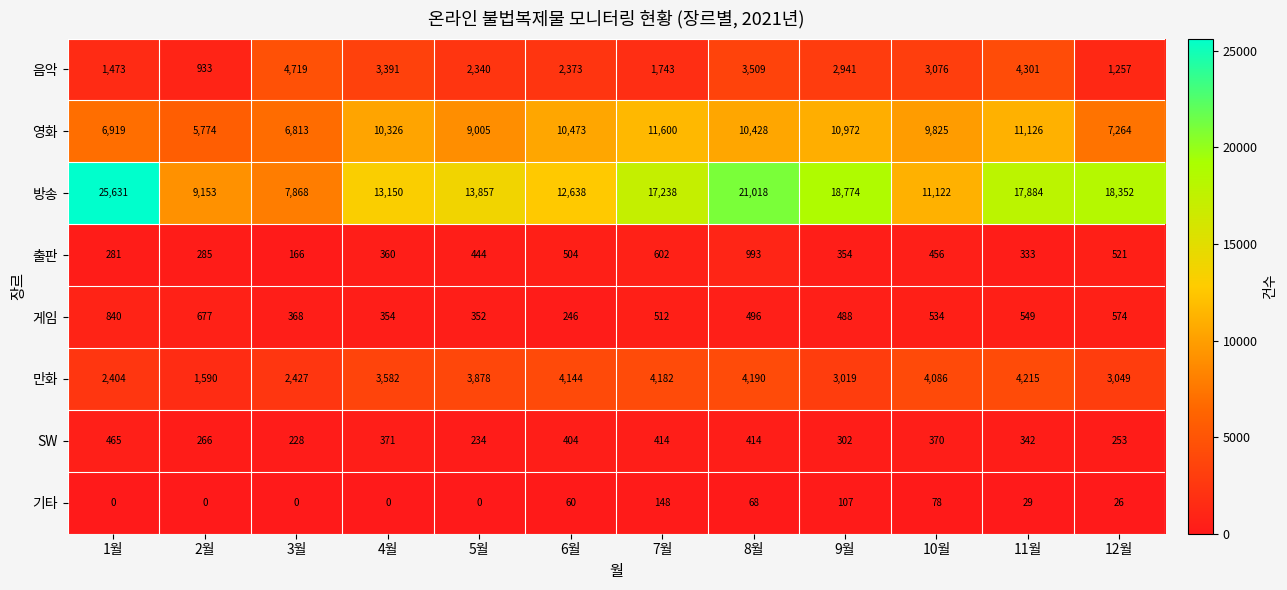

Between 6월 and 10월, which series saw the biggest shift?

방송